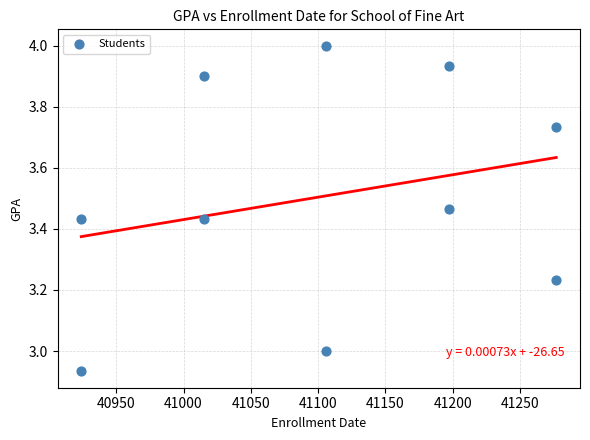

What is the average X value?

41103.8